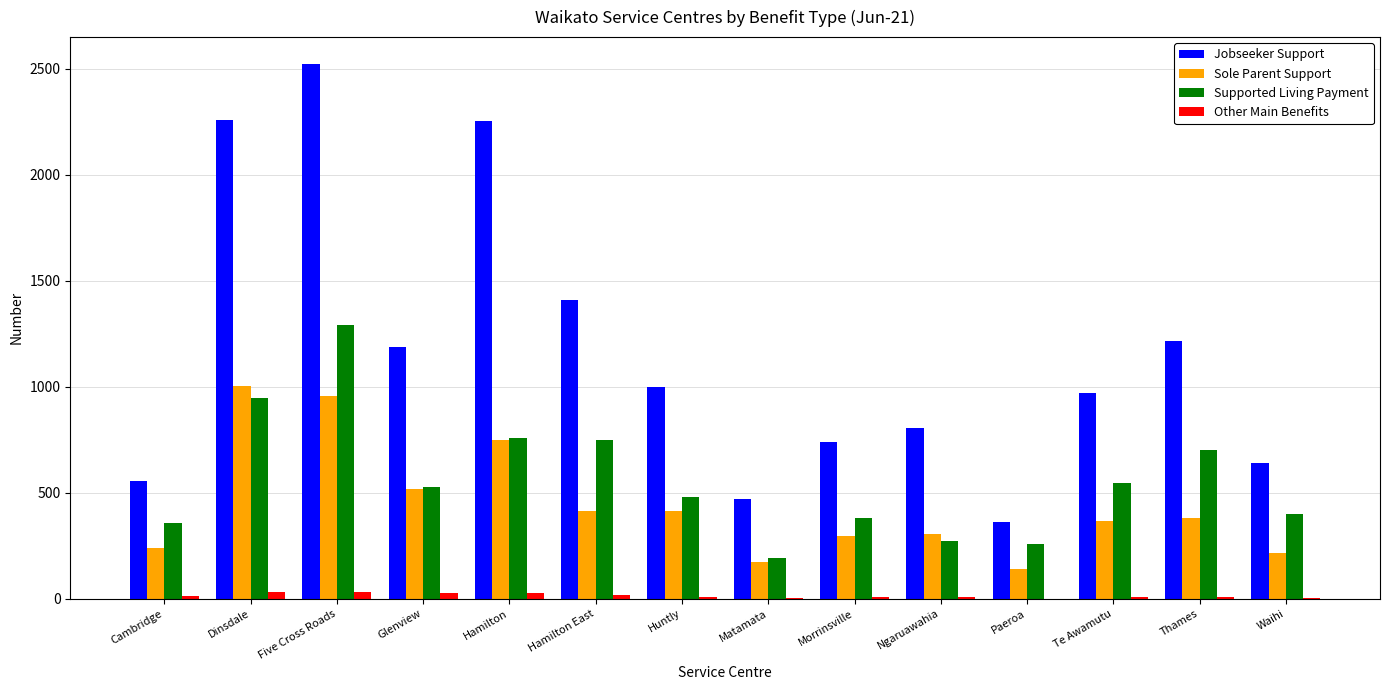

Where does the Sole Parent Support series first go above 378?

Dinsdale